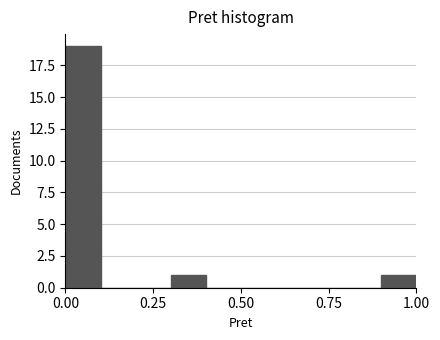

Around what value on the x-axis is the tallest bar? Give the approximate position of its centre, as read against the axis.

0.05